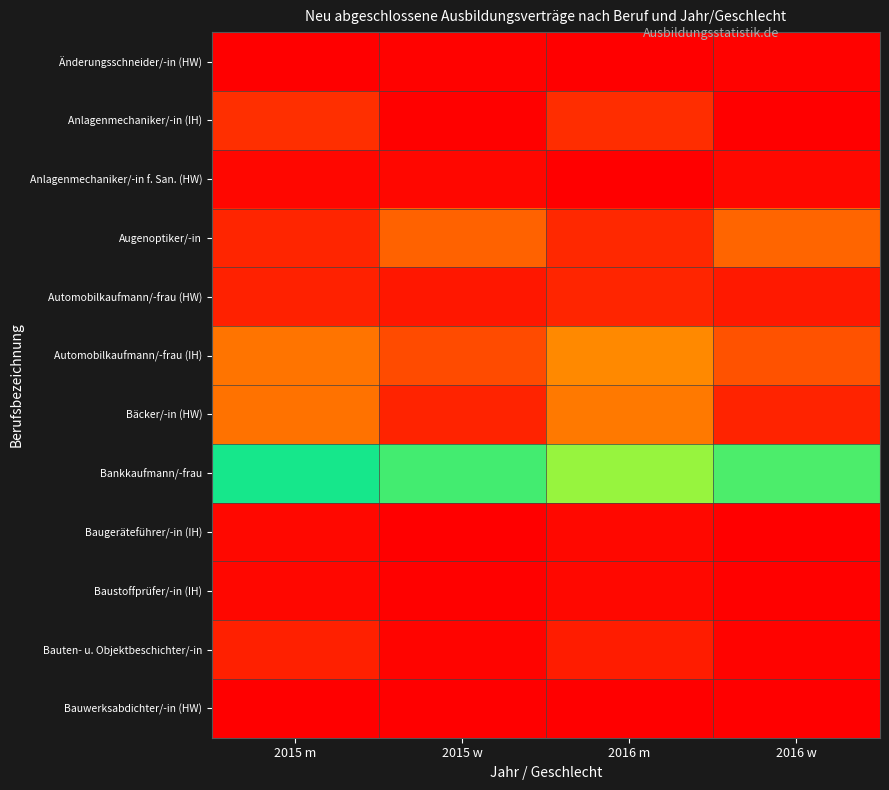

Rank the series by their maximum value, from lowest to highest.

Bauwerksabdichter/-in (HW), Änderungsschneider/-in (HW), Baustoffprüfer/-in (IH), Baugeräteführer/-in (IH), Bauten- u. Objektbeschichter/-in, Automobilkaufmann/-frau (HW), Anlagenmechaniker/-in (IH), Augenoptiker/-in, Bäcker/-in (HW), Automobilkaufmann/-frau (IH), Bankkaufmann/-frau, Anlagenmechaniker/-in f. San. (HW)